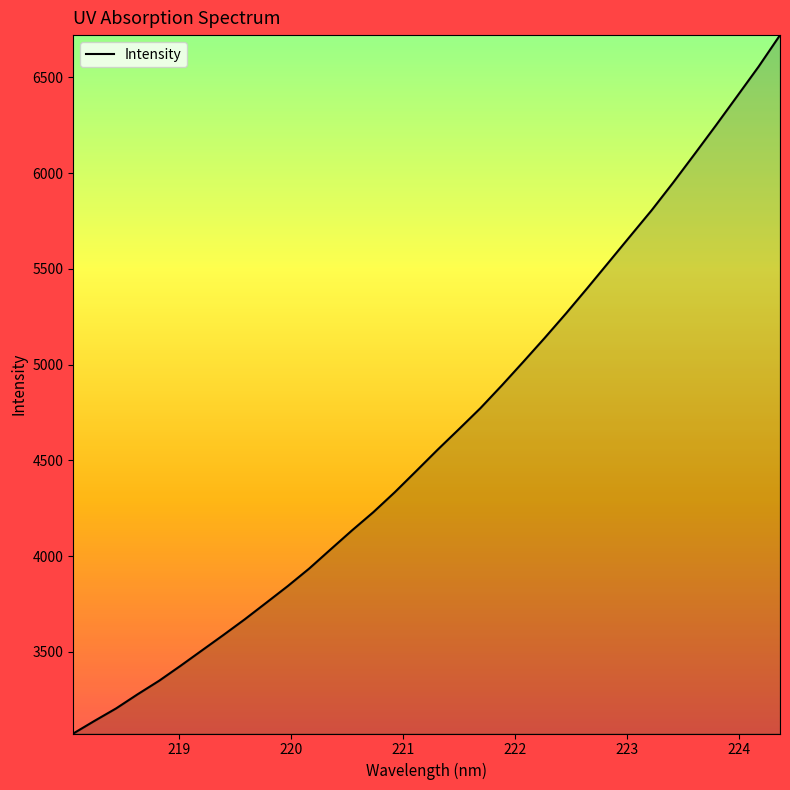

What is the greatest value displayed?

6720.6